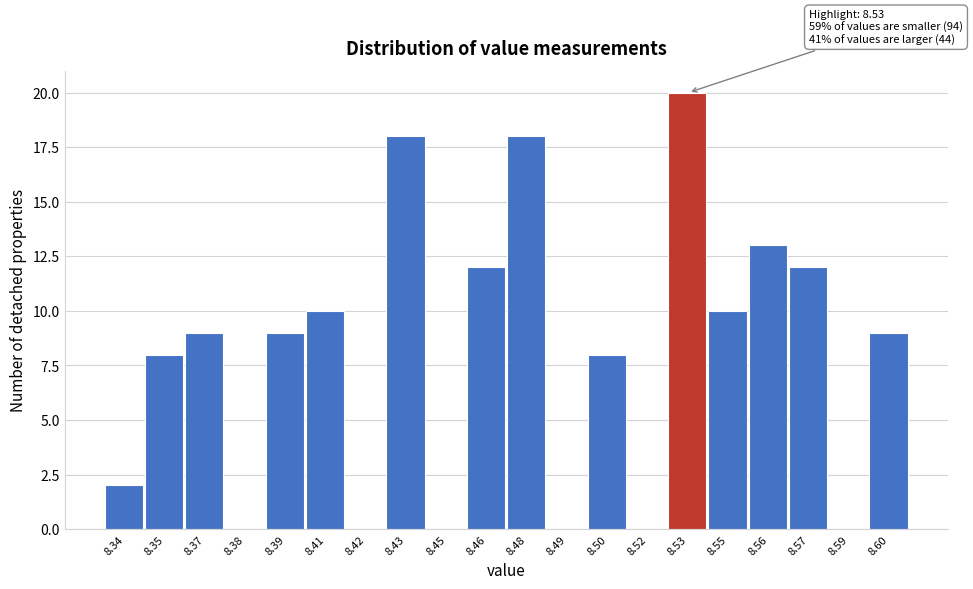

Reading left to right, extract all data points from this chart.

8.34=2	8.35=8	8.37=9	8.38=0	8.39=9	8.41=10	8.42=0	8.43=18	8.45=0	8.46=12	8.48=18	8.49=0	8.50=8	8.52=0	8.53=20	8.55=10	8.56=13	8.57=12	8.59=0	8.60=9